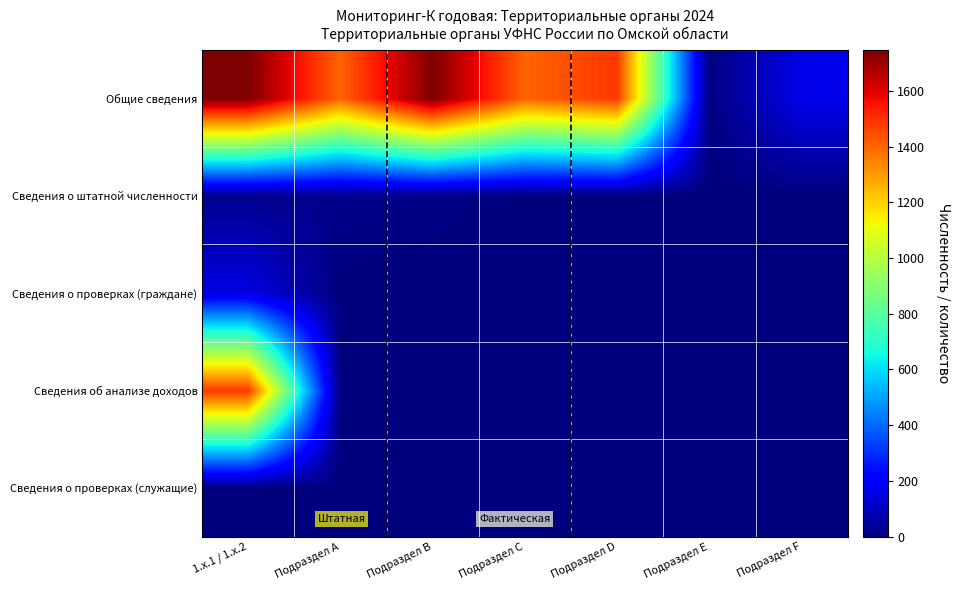

Reading right to left, extract all data points from this chart.

Общие сведения: Подраздел F=165	Подраздел E=6	Подраздел D=1486	Подраздел C=1403	Подраздел B=1748	Подраздел A=1403	1.x.1 / 1.x.2=1748
Сведения о штатной численности: Подраздел F=0	Подраздел E=0	Подраздел D=0	Подраздел C=0	Подраздел B=12	Подраздел A=22	1.x.1 / 1.x.2=23
Сведения о проверках (граждане): Подраздел F=0	Подраздел E=0	Подраздел D=0	Подраздел C=0	Подраздел B=0	Подраздел A=0	1.x.1 / 1.x.2=154
Сведения об анализе доходов: Подраздел F=1	Подраздел E=5	Подраздел D=0	Подраздел C=5	Подраздел B=0	Подраздел A=5	1.x.1 / 1.x.2=1486
Сведения о проверках (служащие): Подраздел F=0	Подраздел E=0	Подраздел D=0	Подраздел C=5	Подраздел B=0	Подраздел A=0	1.x.1 / 1.x.2=0